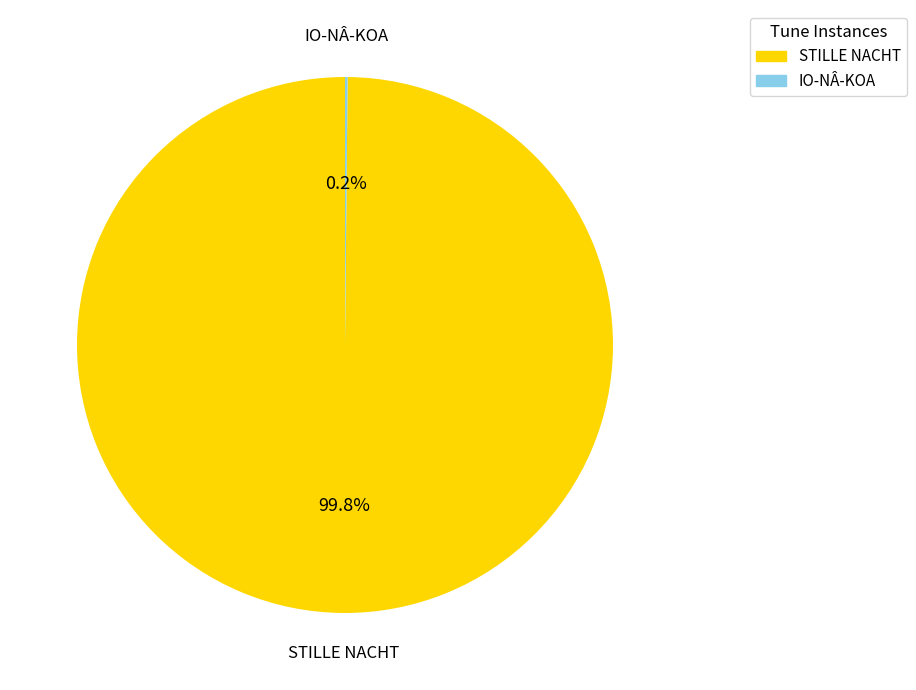

Is there any slice that represents more than half of the pie?

Yes